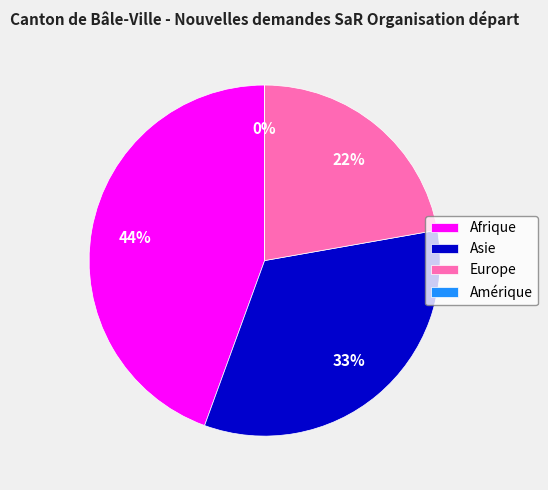

How many slices are in this pie chart?

4